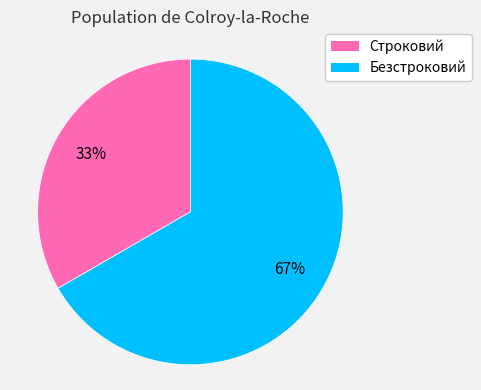

How many slices are in this pie chart?

2